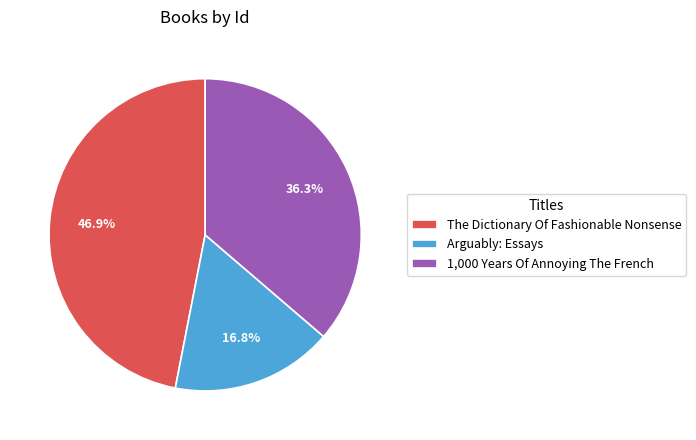

Count the number of slices in the pie.

3